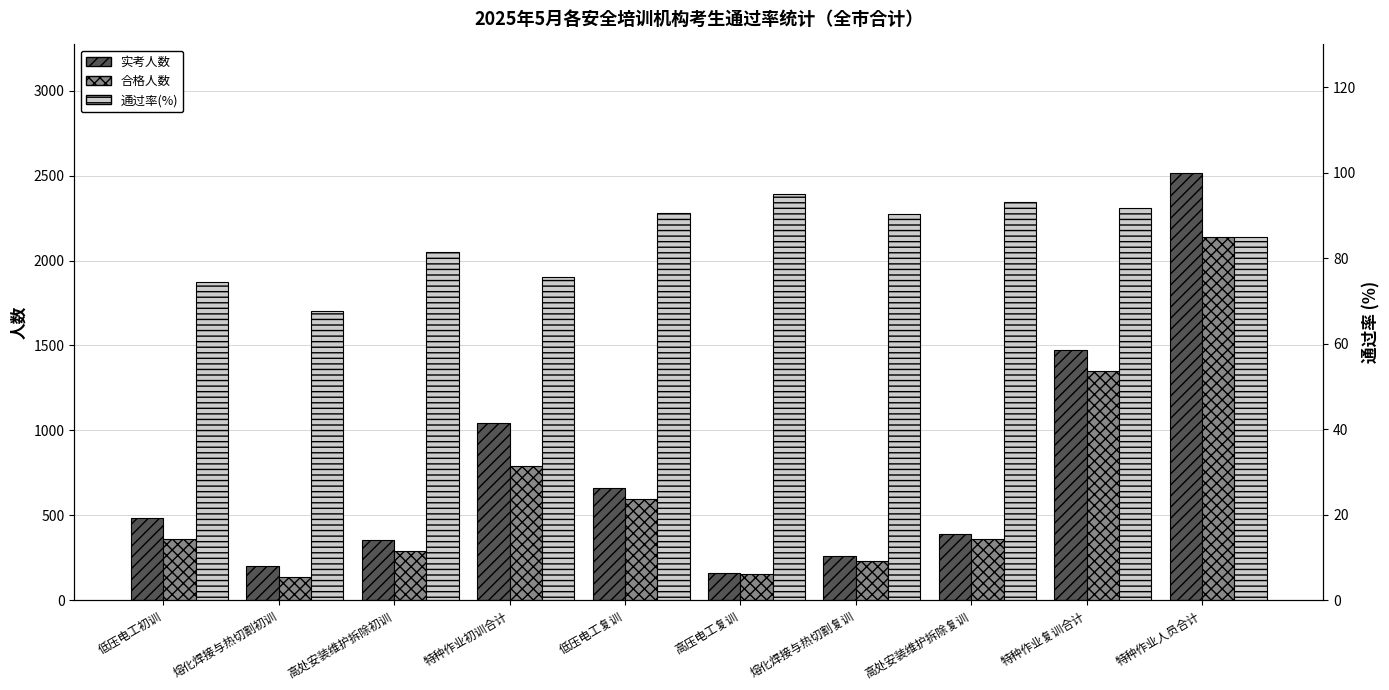

How many data points in 实考人数 are less than 487?

5